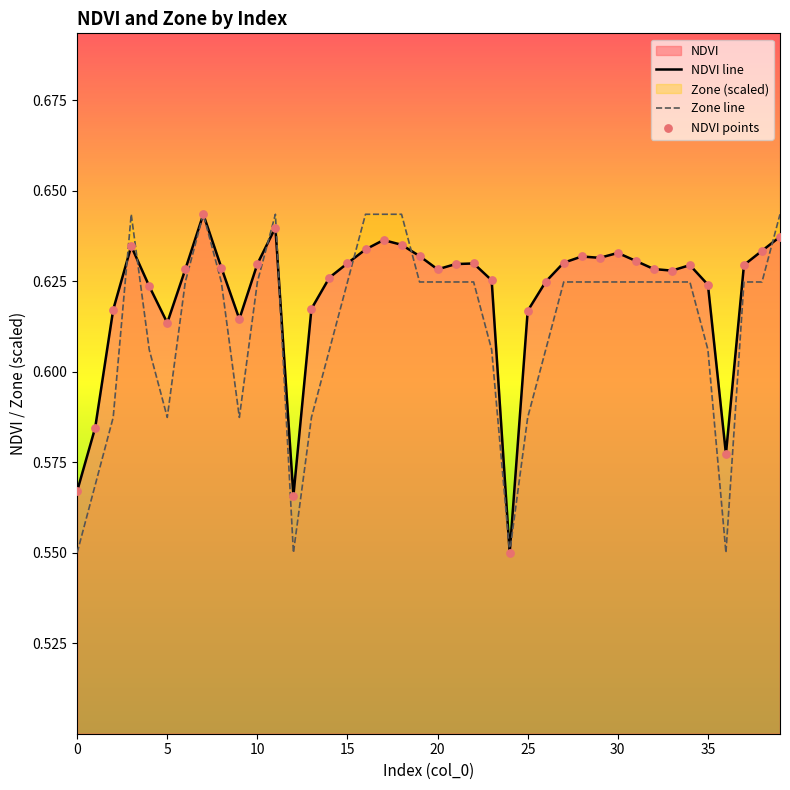

List the series in order of their overall mean, highest first.

NDVI line, Zone line